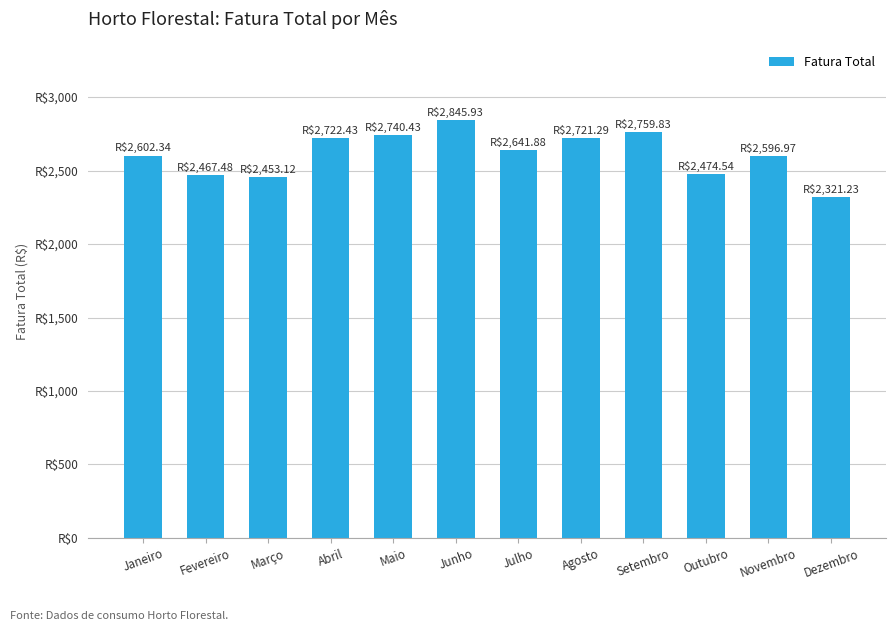

Does the chart contain any negative values?

No